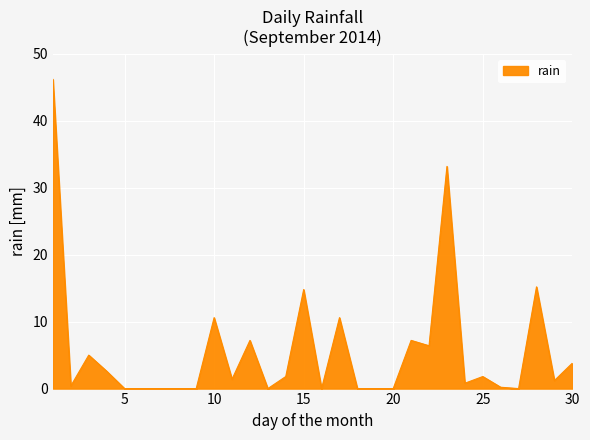

What is the maximum value shown in the chart?

46.2